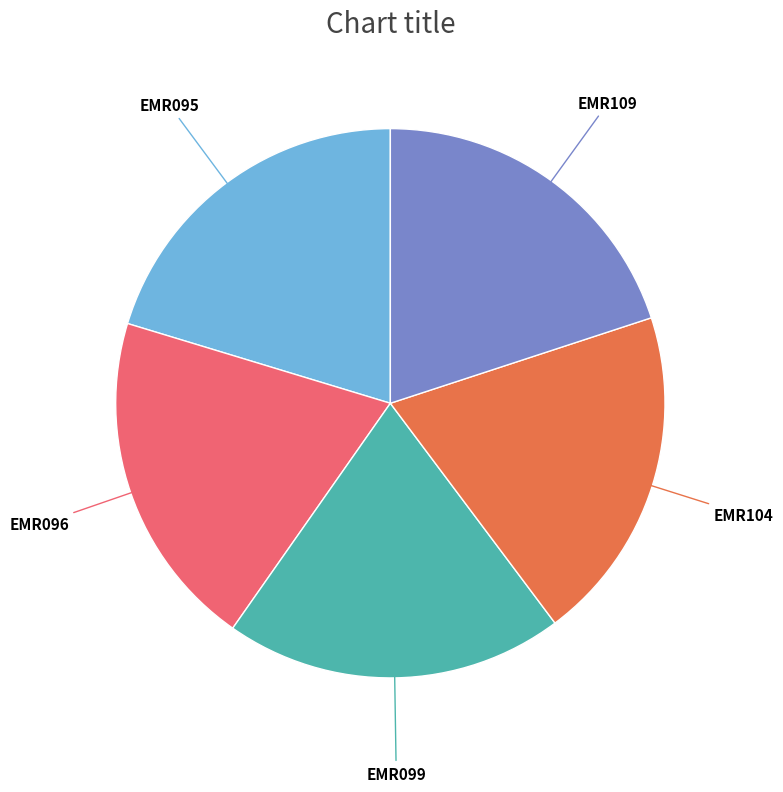

Is there any slice that represents more than half of the pie?

No